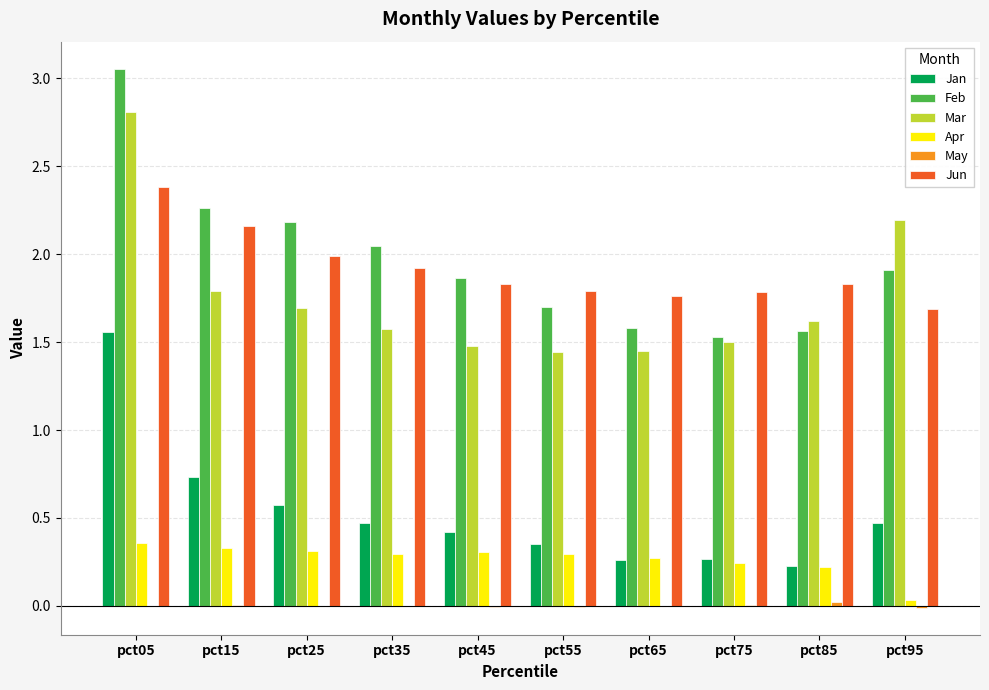

Is it true that Jan equals 0.4 at pct55?

True